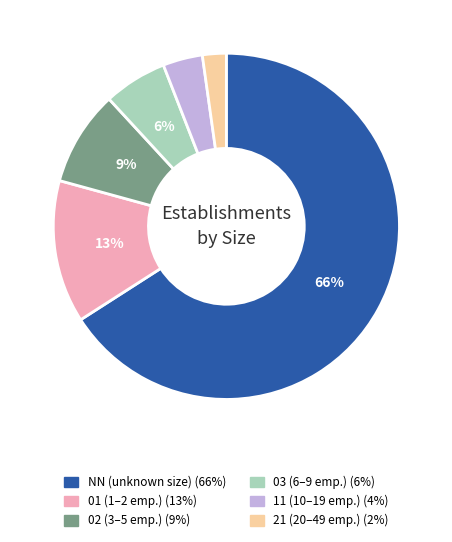

What is the smallest slice in the pie chart?

21